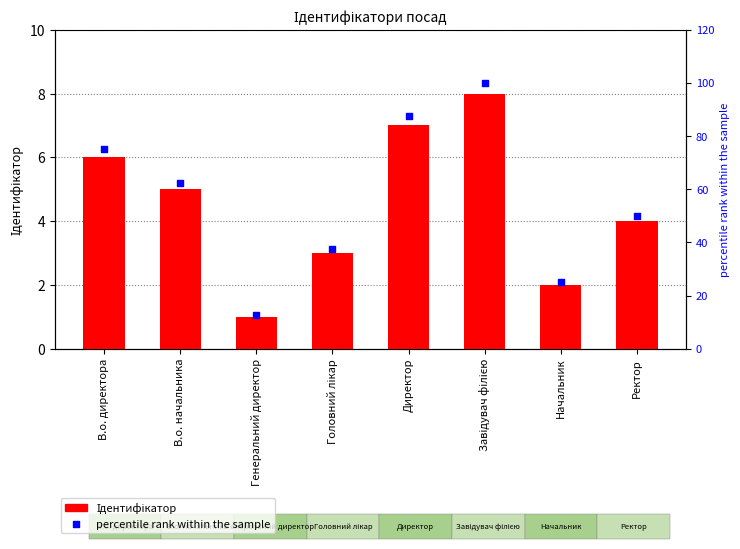

Which series has the largest total across all categories?

percentile rank within the sample